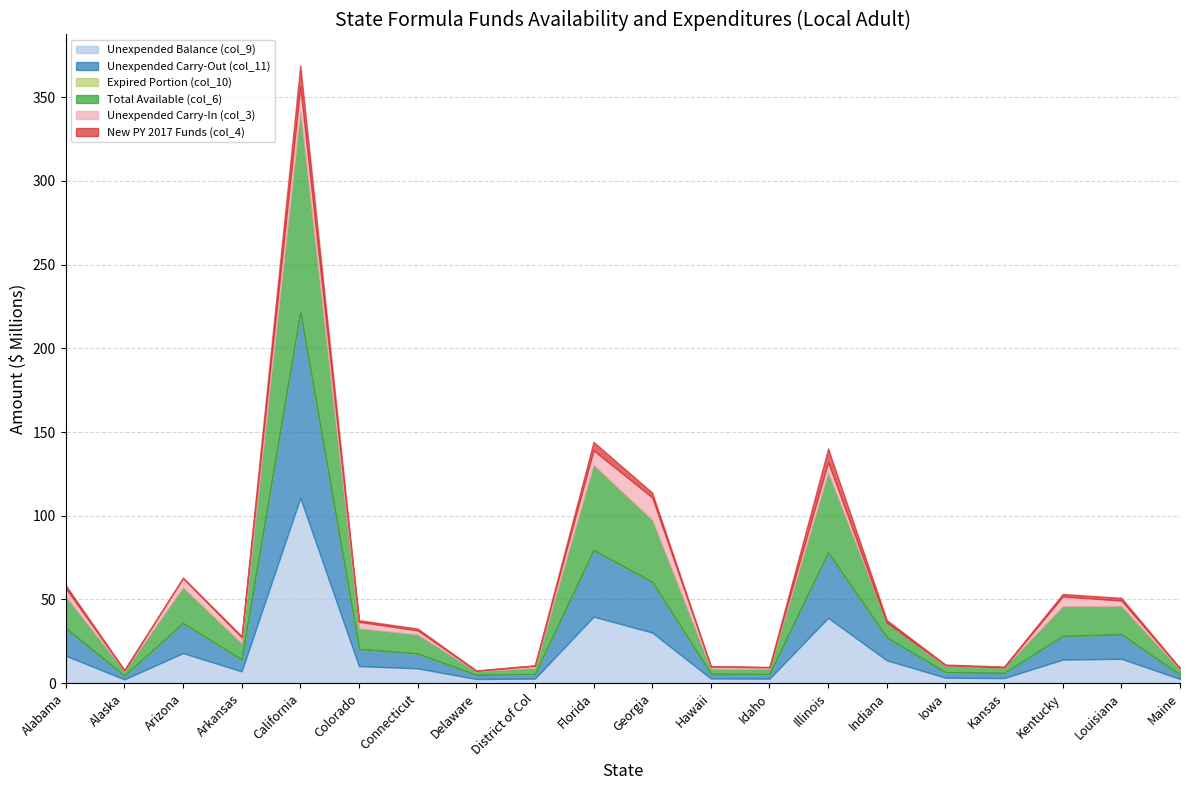

What is the total value across all series at Connecticut?

32602566